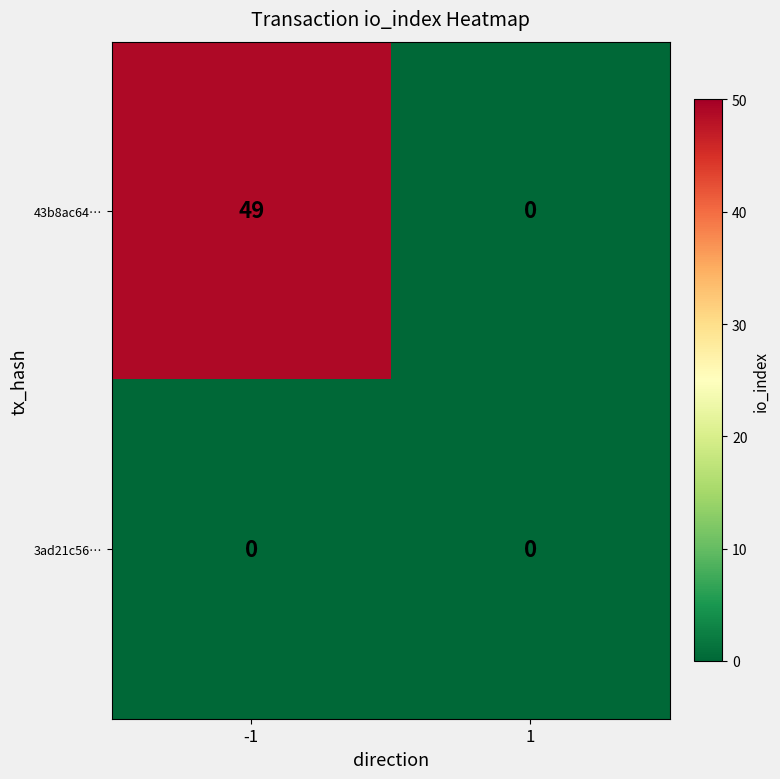

What is the maximum value shown in the chart?

49